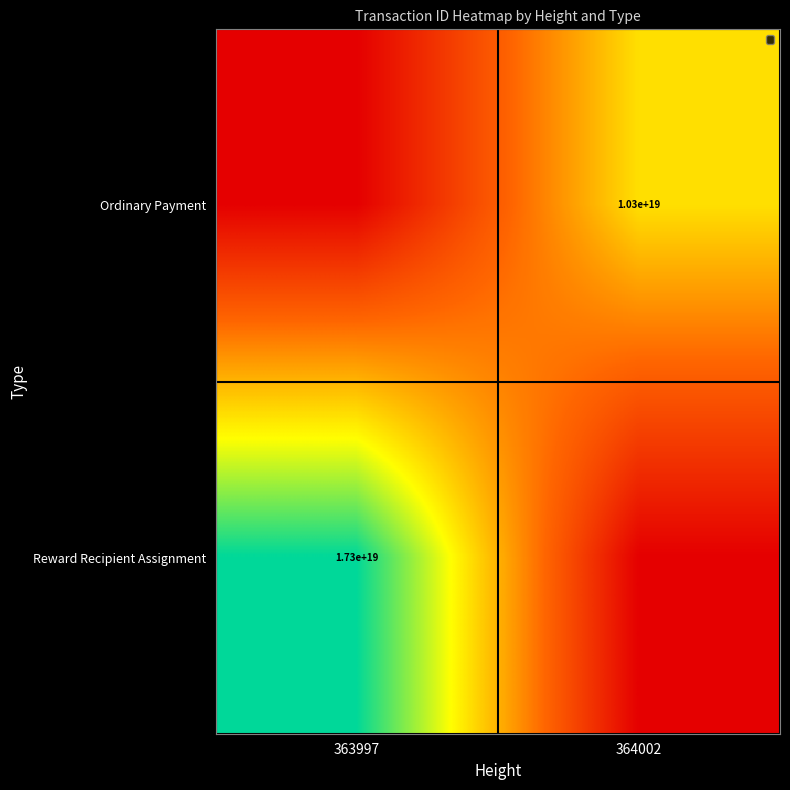

Is it true that Reward Recipient Assignment equals 28872654099483643904 at 363997?

False